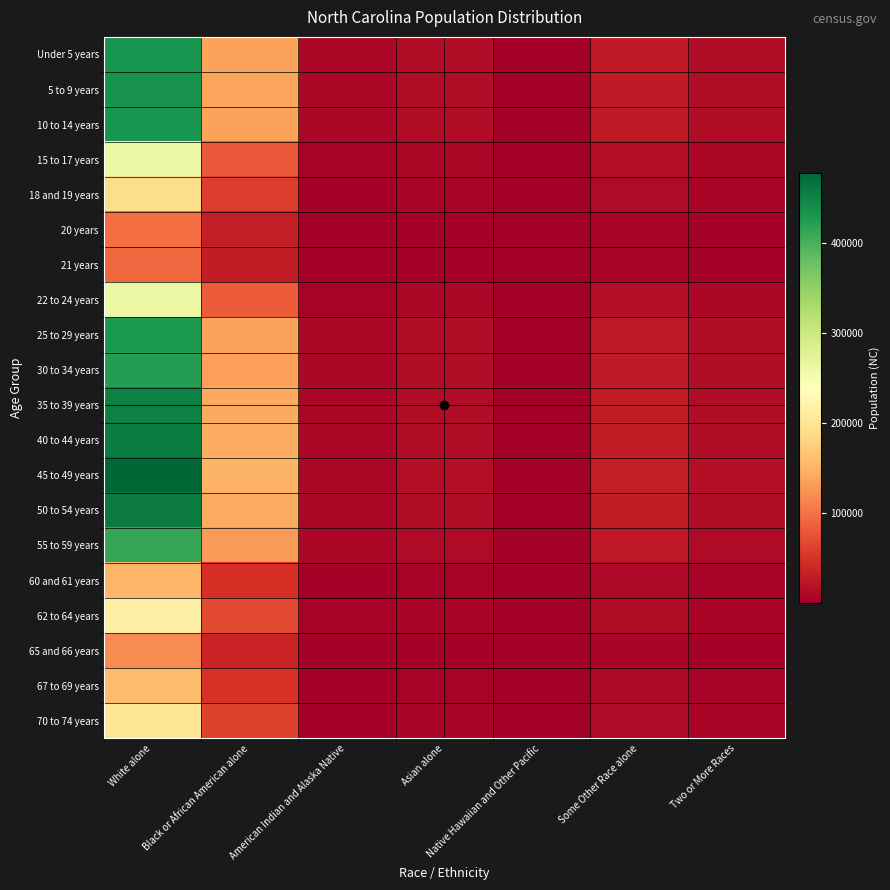

At how many categories does at least one series exceed 298081?

1